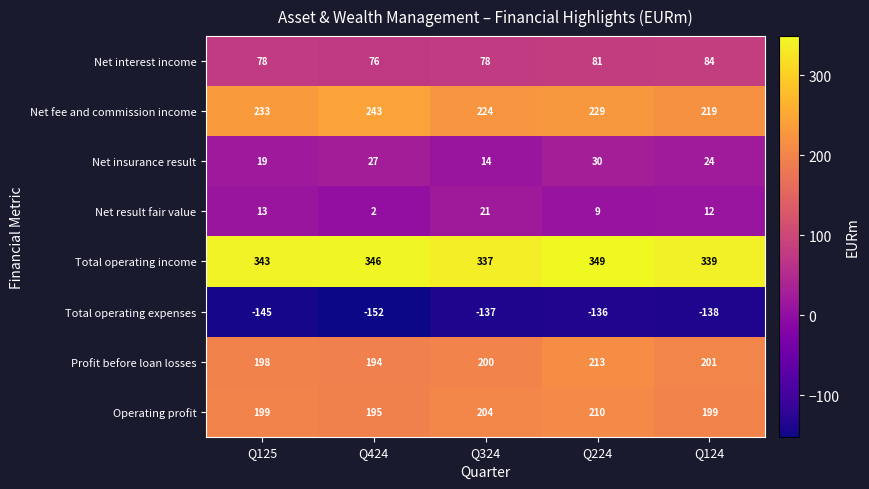

True or false: Total operating expenses has a value of -138 at Q124.

True